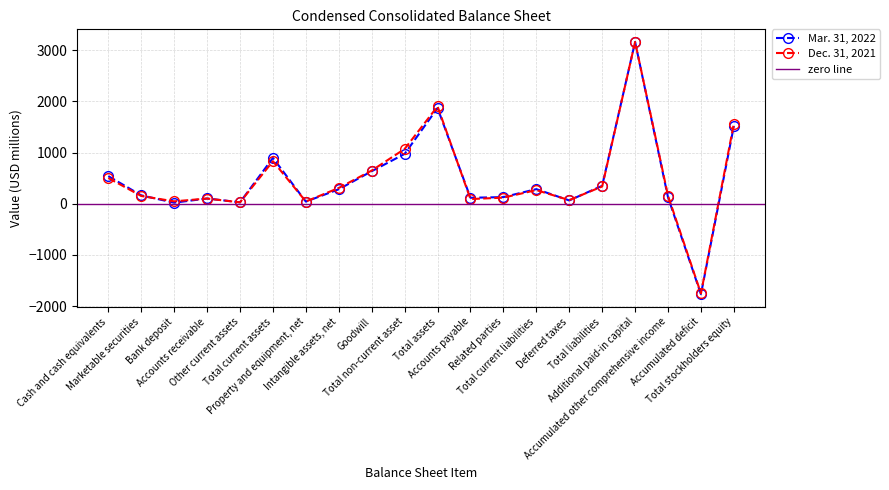

At how many categories does at least one series exceed 1120?

3